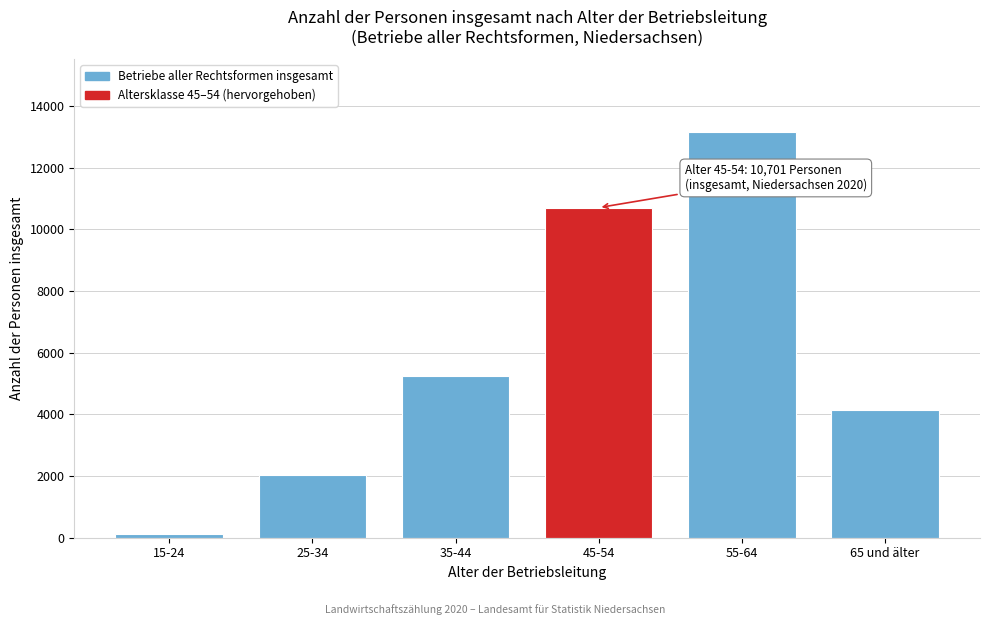

Reading right to left, extract all data points from this chart.

65 und älter=4134	55-64=13144	45-54=10701	35-44=5228	25-34=2025	15-24=116